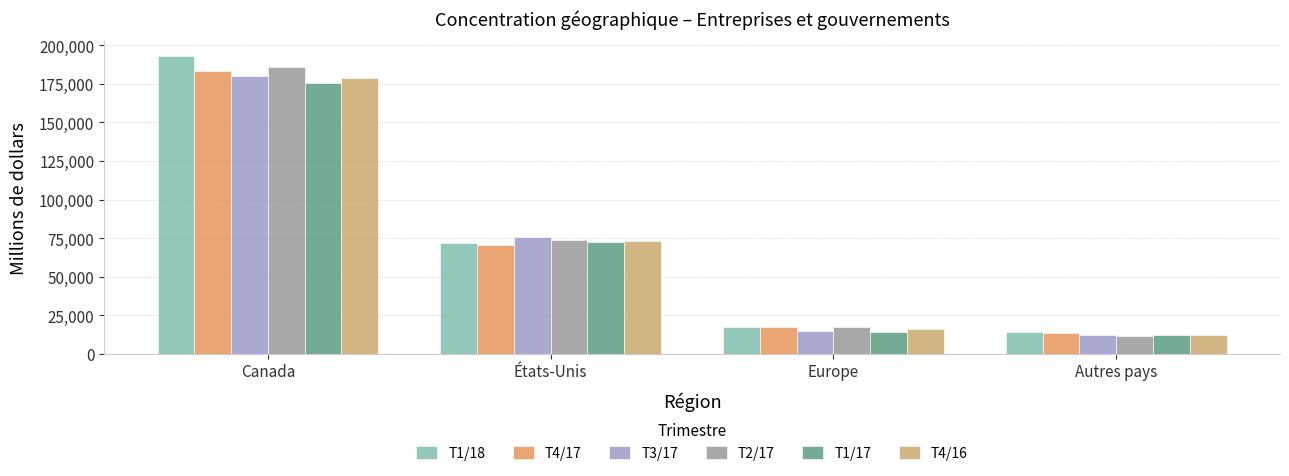

At which category is the sum across all series the highest?

Canada